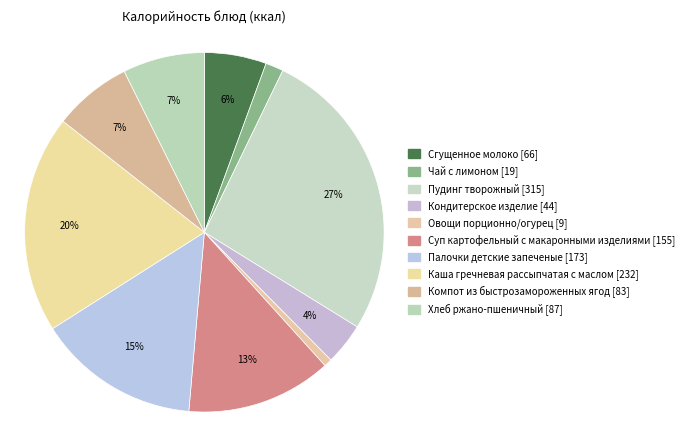

Is Хлеб ржано-пшеничный the majority of the pie?

No